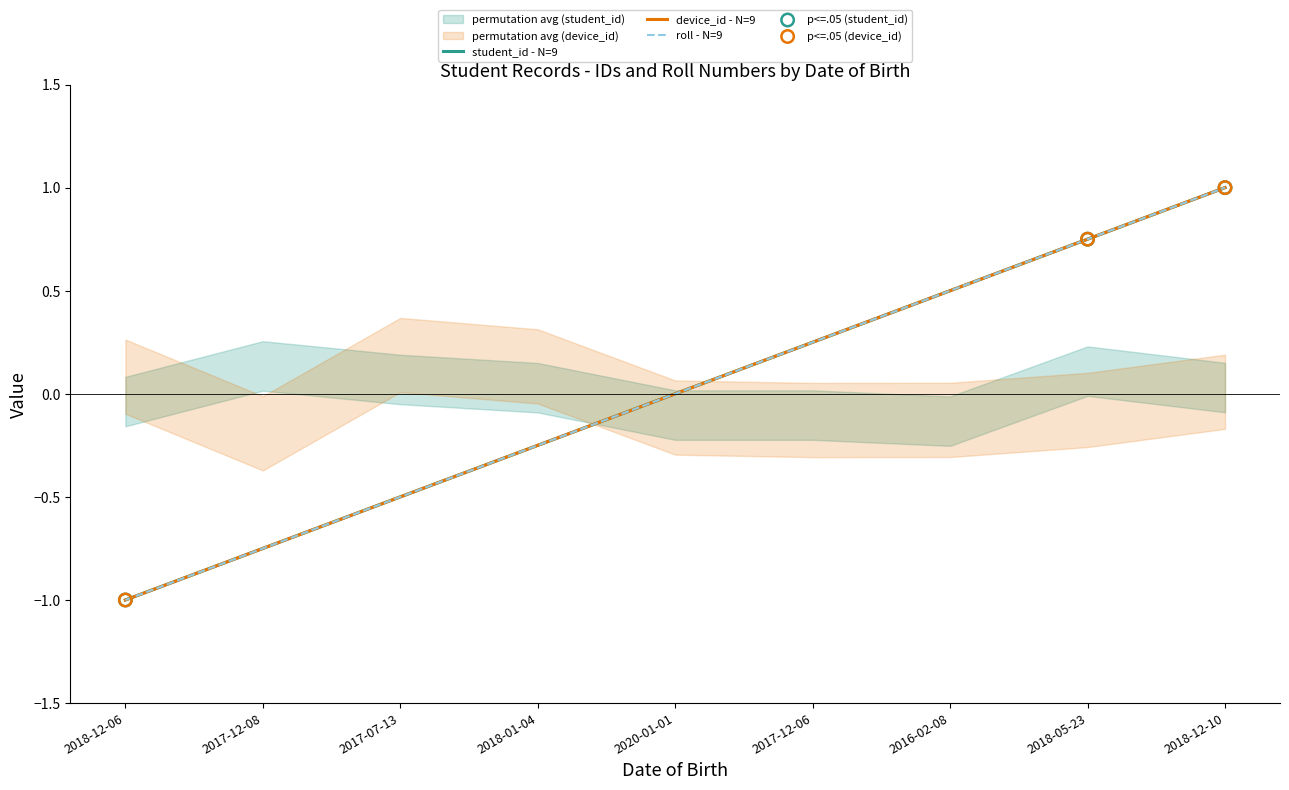

What is the total value across all series at 2018-05-23?

2.2